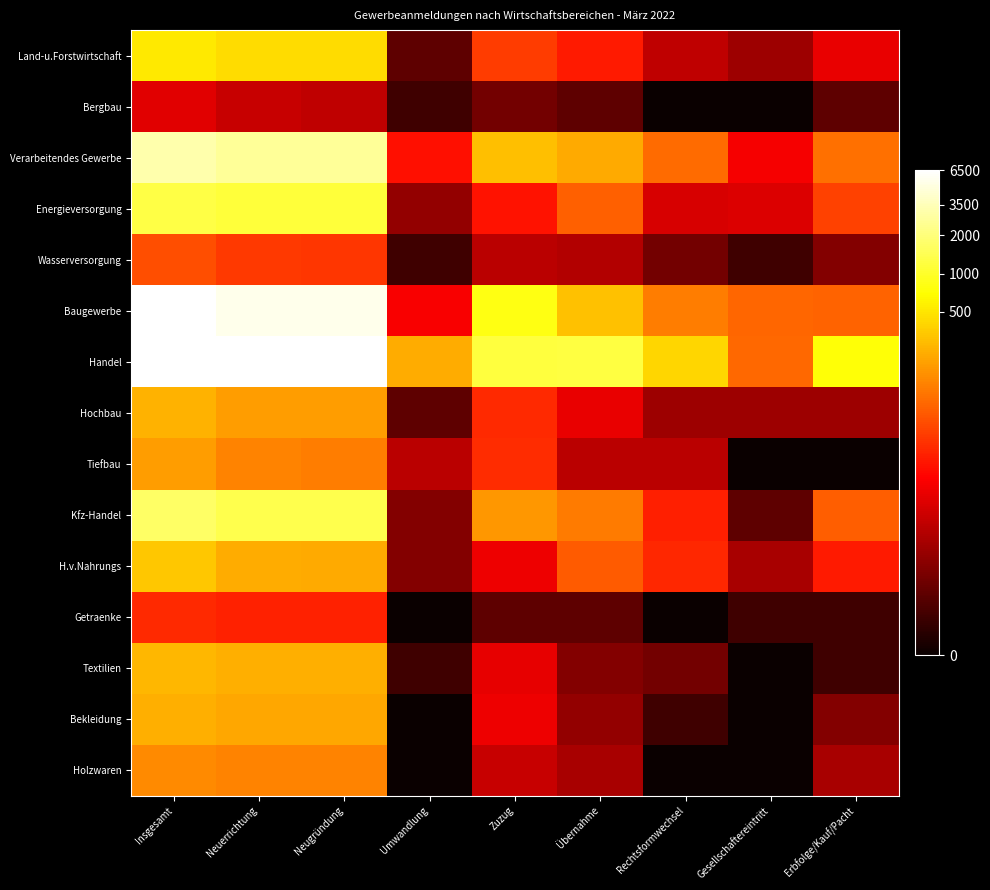

Which has a higher value, Umwandlung or Erbfolge/Kauf/Pacht?

Erbfolge/Kauf/Pacht